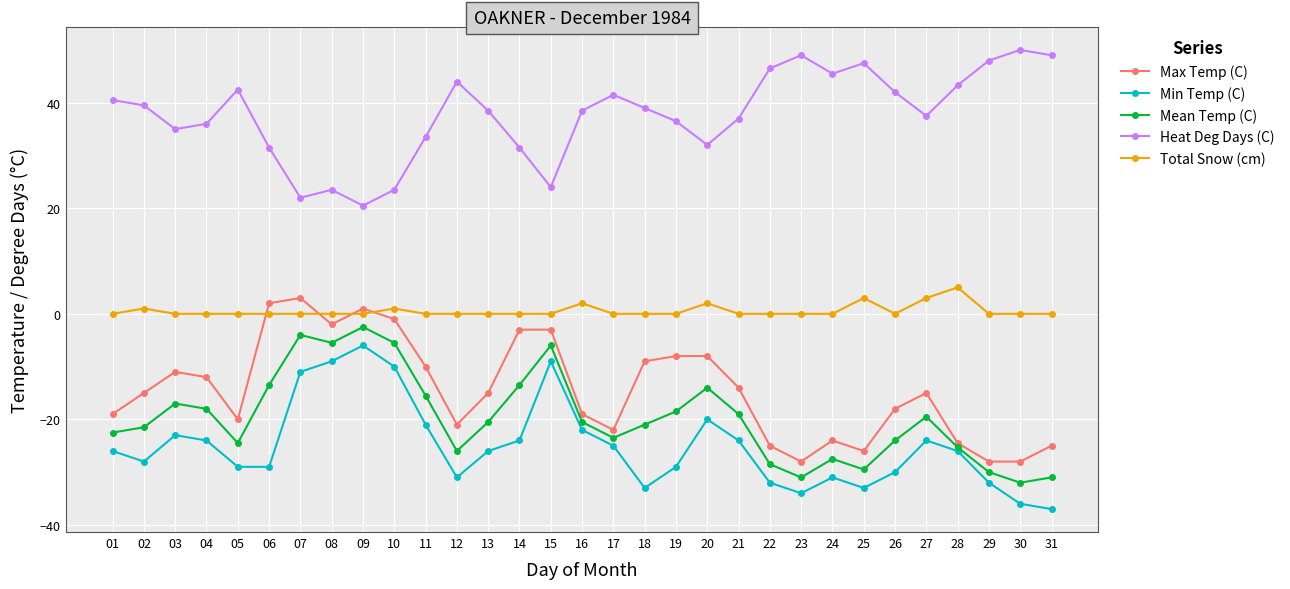

What is the total value across all series at 31?

-44.0